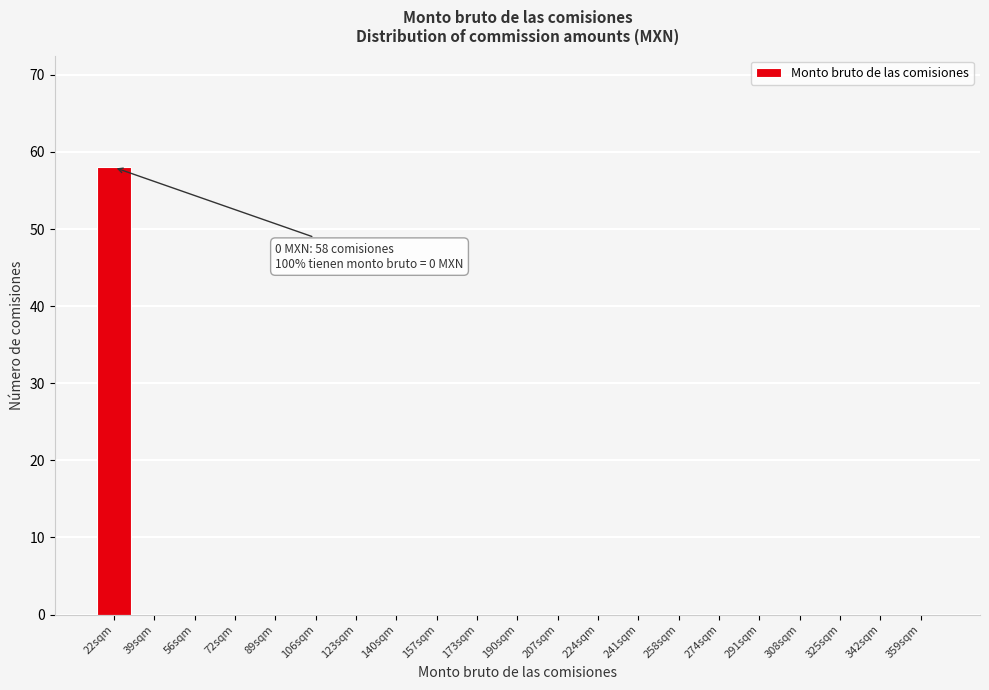

Reading left to right, list all the values displayed in this chart.

22sqm=58	39sqm=0	56sqm=0	72sqm=0	89sqm=0	106sqm=0	123sqm=0	140sqm=0	157sqm=0	173sqm=0	190sqm=0	207sqm=0	224sqm=0	241sqm=0	258sqm=0	274sqm=0	291sqm=0	308sqm=0	325sqm=0	342sqm=0	359sqm=0